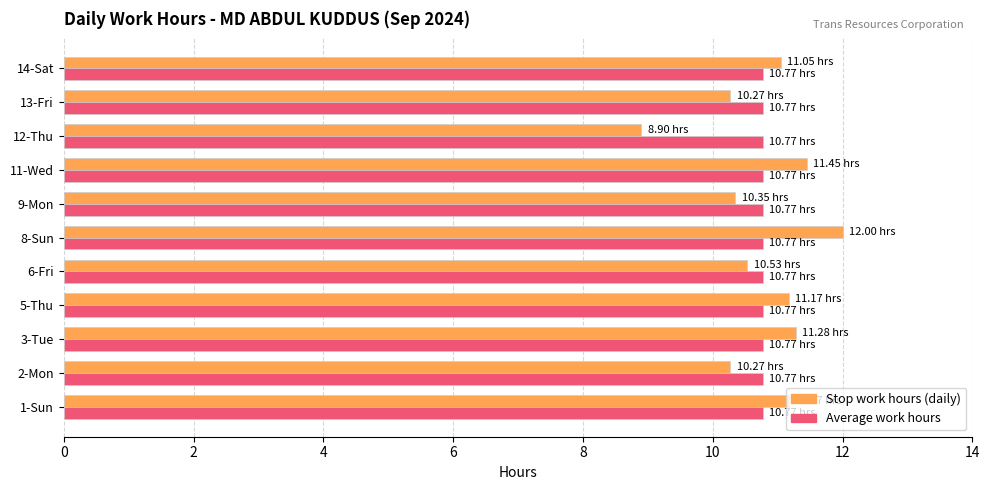

What is the spread (max minus min) of values at 1-Sun?

0.4